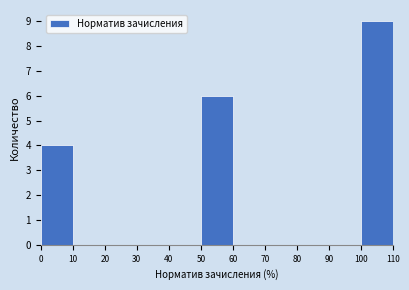

How tall is the bar that spans 0 to 10 on the x-axis? The values are not printed on the chart, so give them approximately, as read against the axis.

4